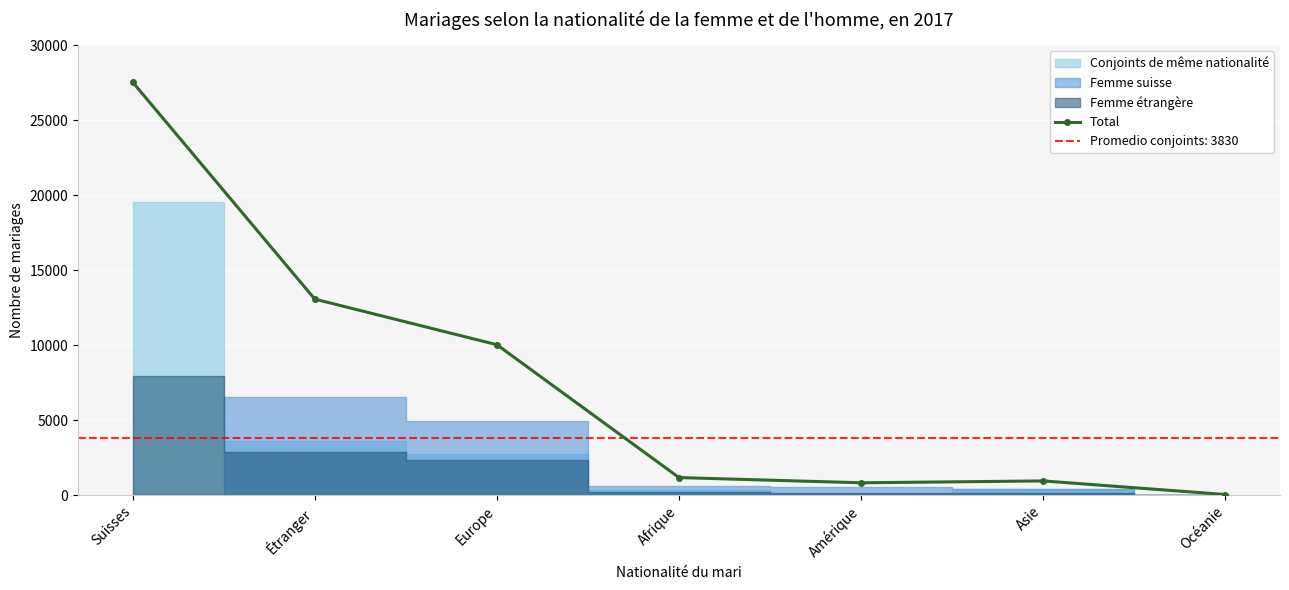

What is the sum of the values at Étranger and Amérique?

13896